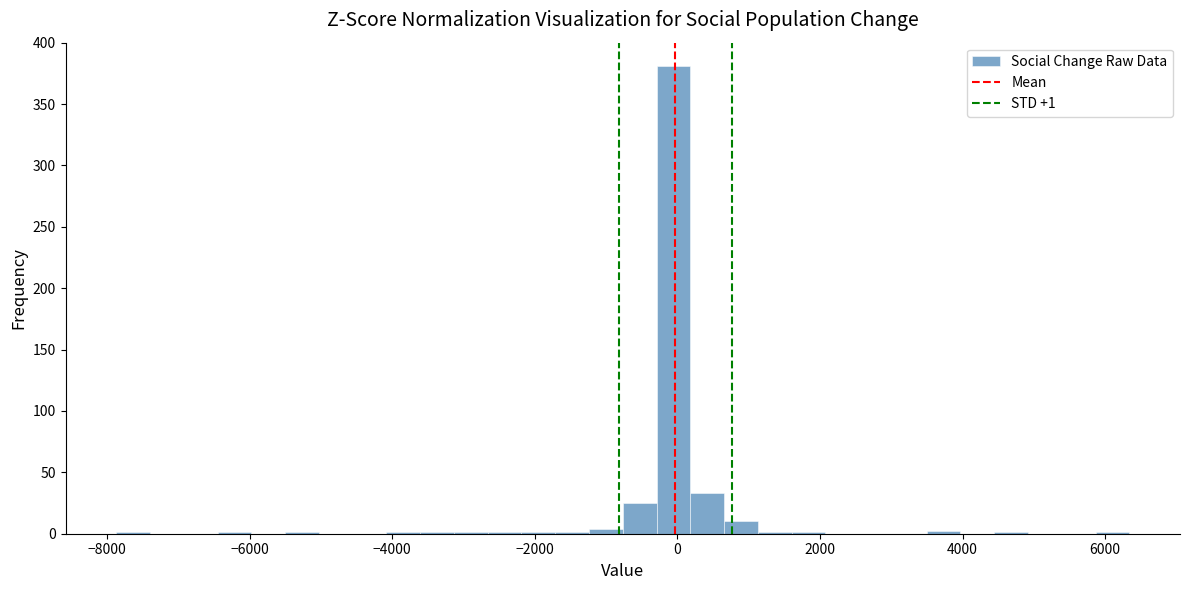

Around what value on the x-axis is the tallest bar? Give the approximate position of its centre, as read against the axis.

0